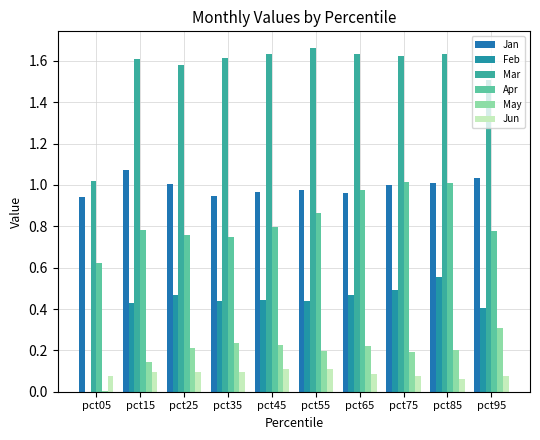

Count the number of data series in this chart.

6